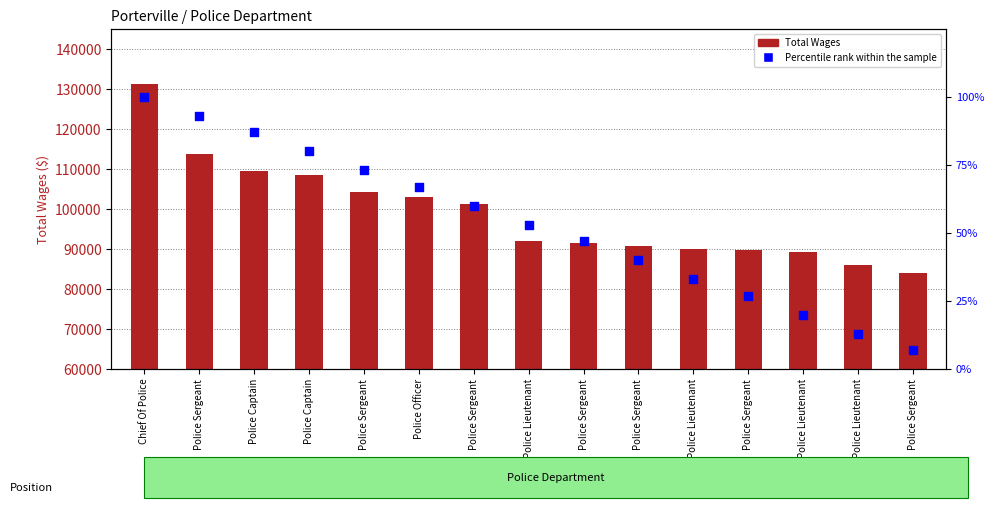

Which series reaches the minimum Y coordinate?

Percentile rank within the sample